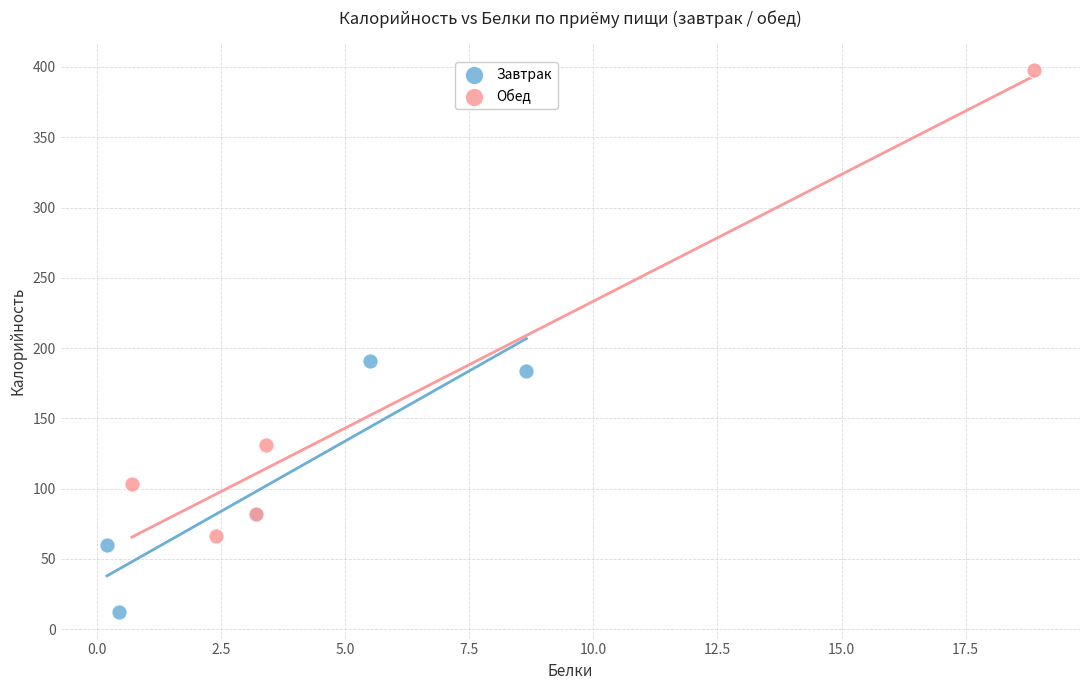

Which series contains the lowest Y value?

Завтрак